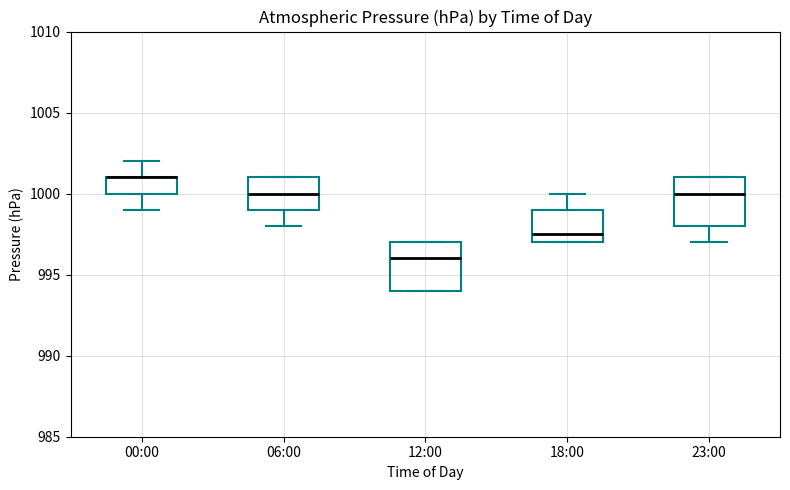

Reading left to right, read every box against the y-axis: the position of its median line, the range the box covers, and the ends of its whiskers. The values are not printed on the chart, so give them approximately, as read against the axis.

00:00: median 1001.0 (drawn on the box's upper edge), box 1000.0 to 1001.0, whiskers 999.0 to 1002.0
06:00: median 1000.0, box 999.0 to 1001.0, whiskers 998.0 to 1001.0
12:00: median 996.0, box 994.0 to 997.0, whiskers 994.0 to 997.0
18:00: median 997.5, box 997.0 to 999.0, whiskers 997.0 to 1000.0
23:00: median 1000.0, box 998.0 to 1001.0, whiskers 997.0 to 1001.0